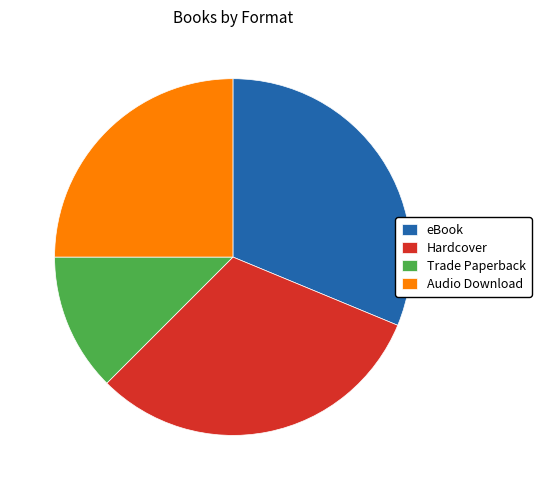

Is there any slice that represents more than half of the pie?

No